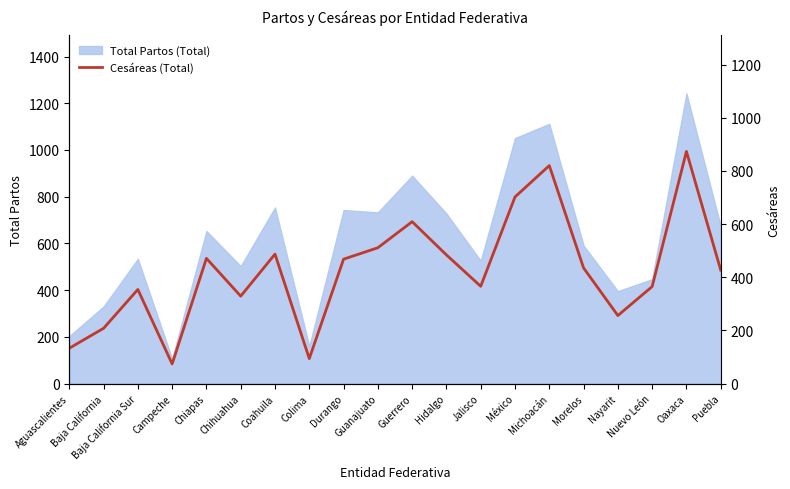

Reading left to right, extract all data points from this chart.

133	208	354	74	471	329	487	94	468	511	609	484	366	702	820	435	256	365	873	427